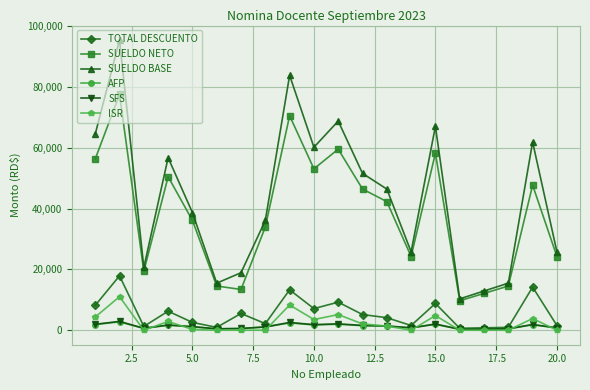

What is the difference between the maximum and second lowest values in the SFS series?

2509.8